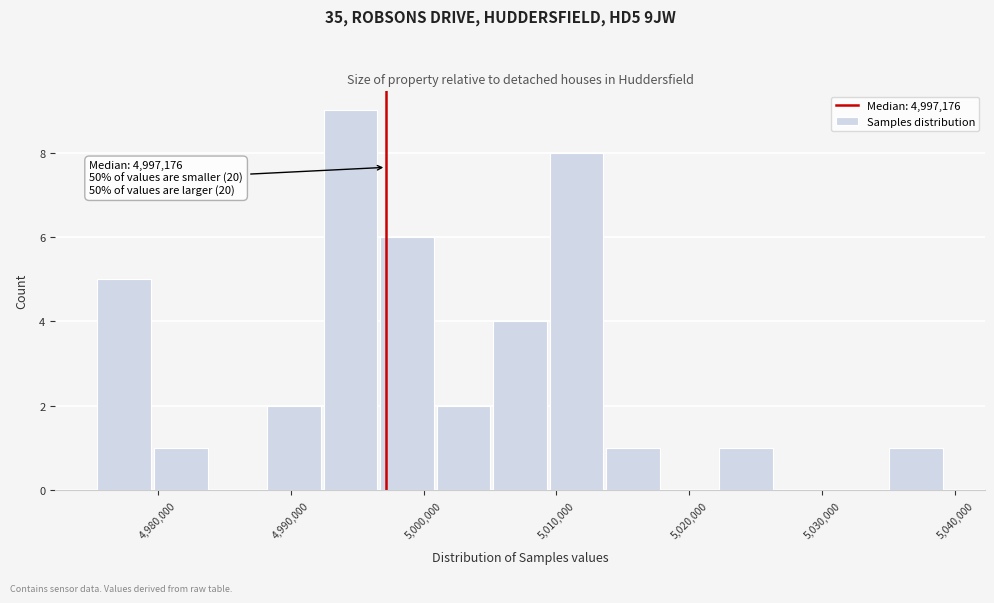

Over which range of the x-axis is the bar tallest?

4992000 to 4997000